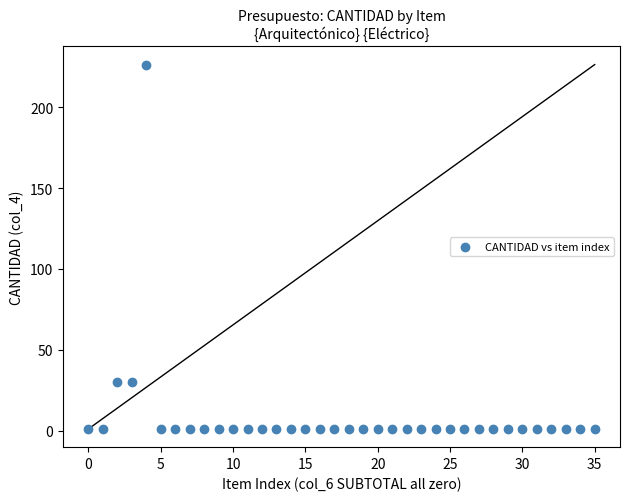

What is the range of Y values (max minus min)?

225.3